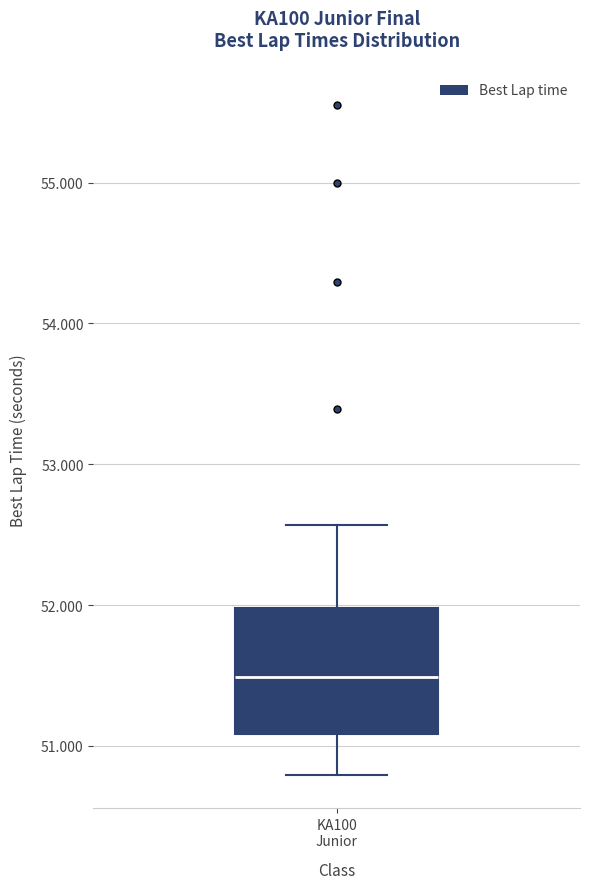

Where is the upper edge of the box for KA100 Junior on the y-axis? The values are not printed on the chart, so give them approximately, as read against the axis.

52.0